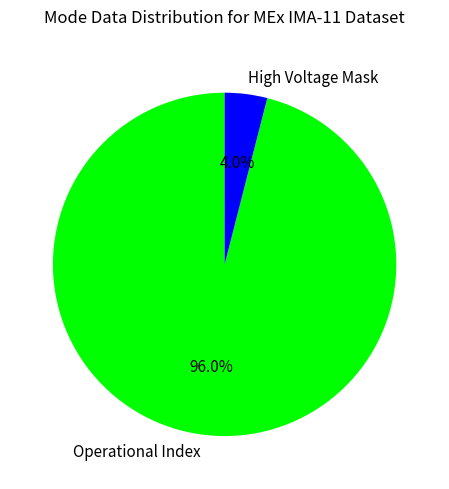

Does any single category account for the majority?

Yes